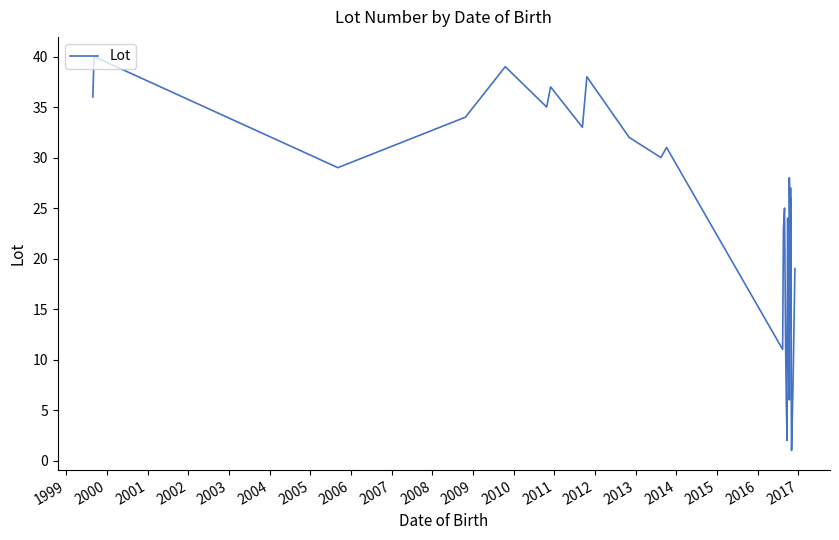

Reading left to right, what are all the values shown in this chart?

36	40	29	34	39	35	37	33	38	32	30	31	11	23	25	12	5	3	2	7	24	9	10	20	14	15	18	6	28	21	26	17	27	13	16	22	4	1	8	19